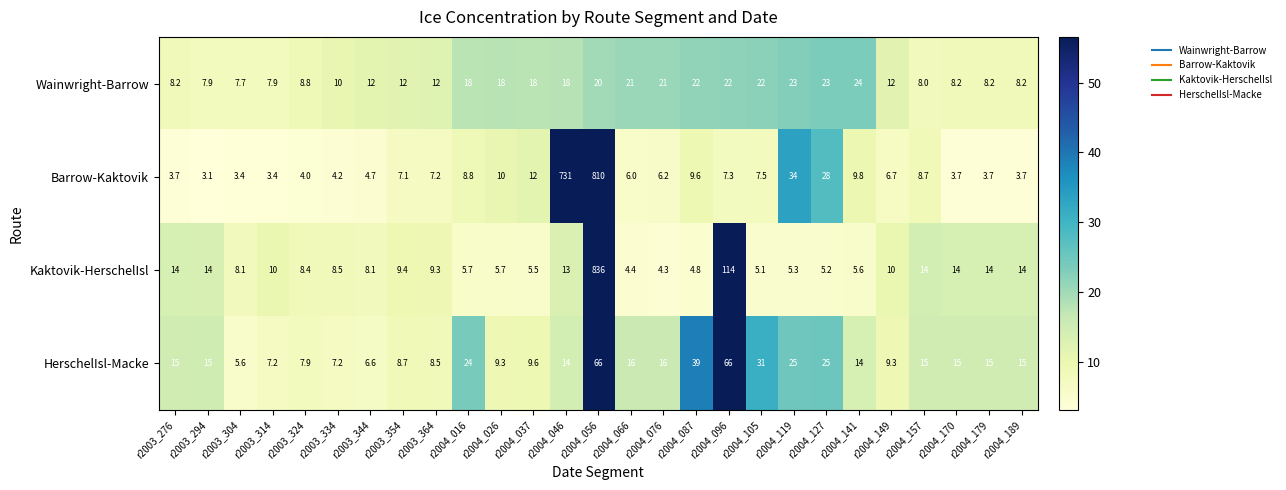

What is the maximum value for Kaktovik-HerschelIsl?

836.0